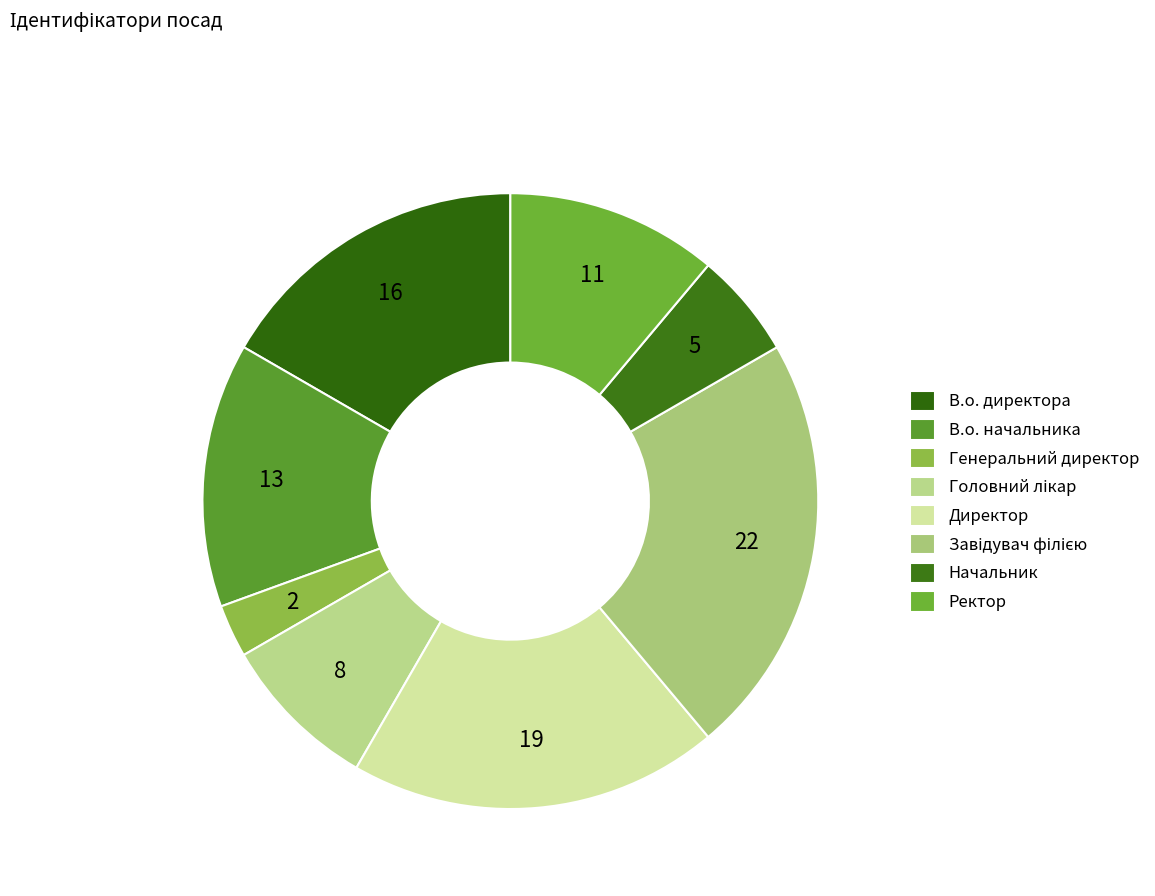

Is it true that Генеральний директор is 13% of the pie?

False